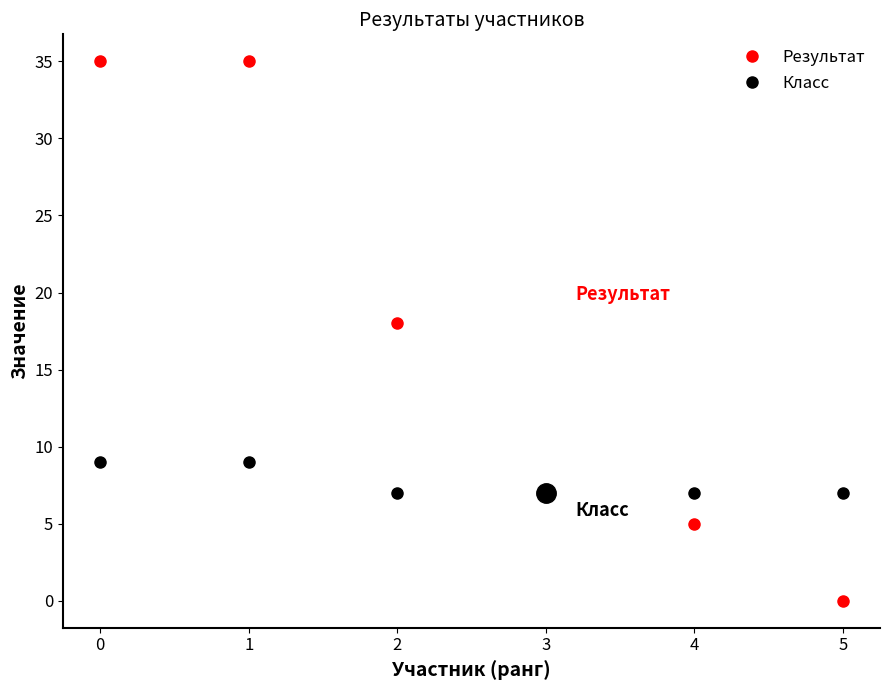

Which series has the widest spread of values?

Результат